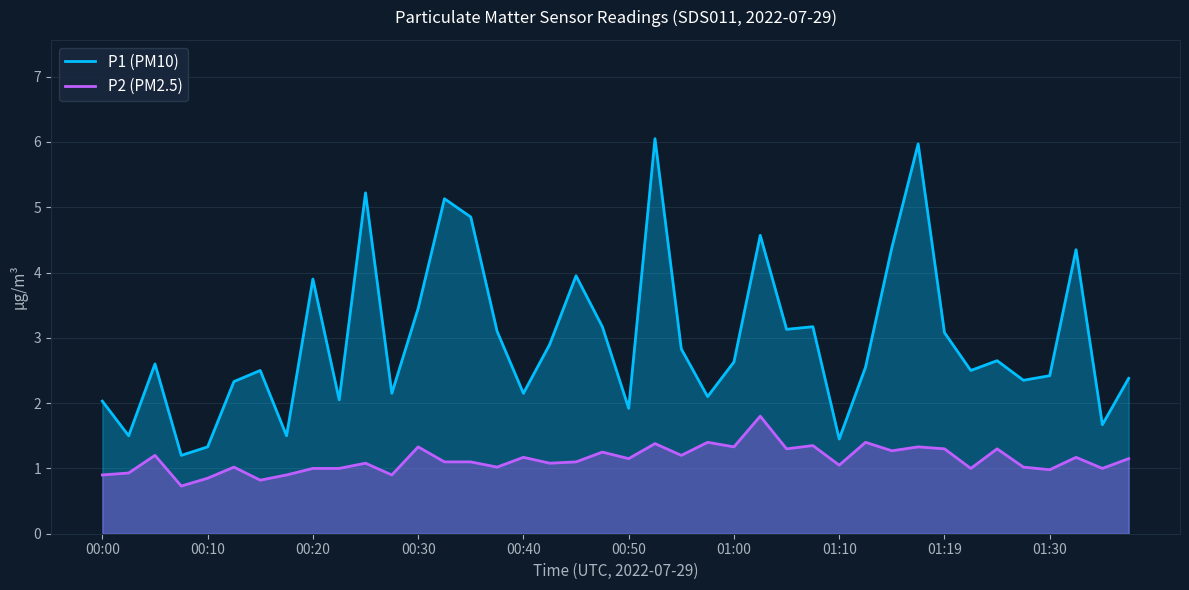

In P2 (PM2.5), how many points are higher than both neighbors (excluding endpoints)?

14